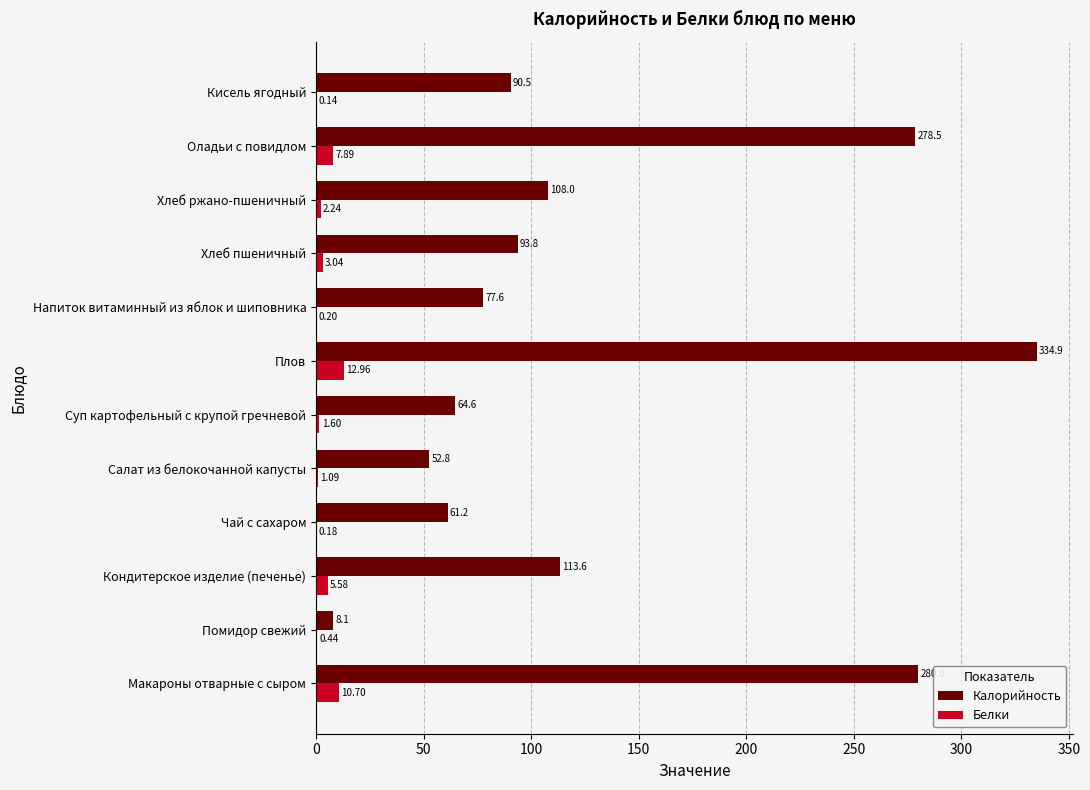

Which series changed the most between Суп картофельный с крупой гречневой and Хлеб ржано-пшеничный?

Калорийность